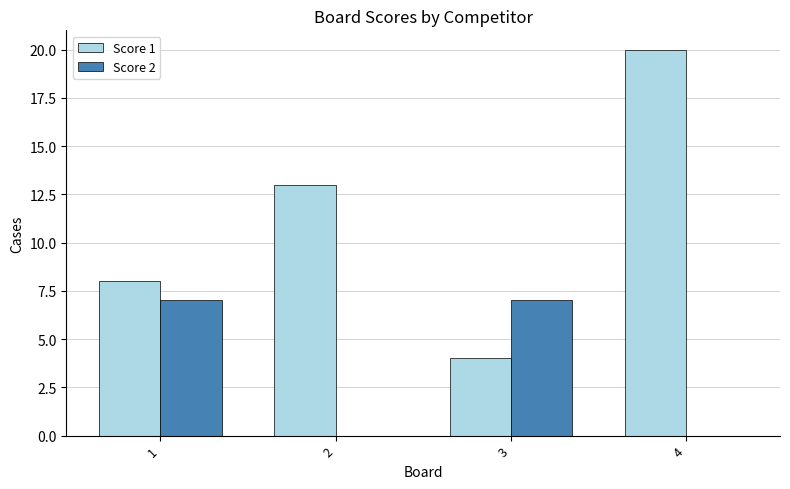

The Score 1 series shows 7 at 3. True or false?

False